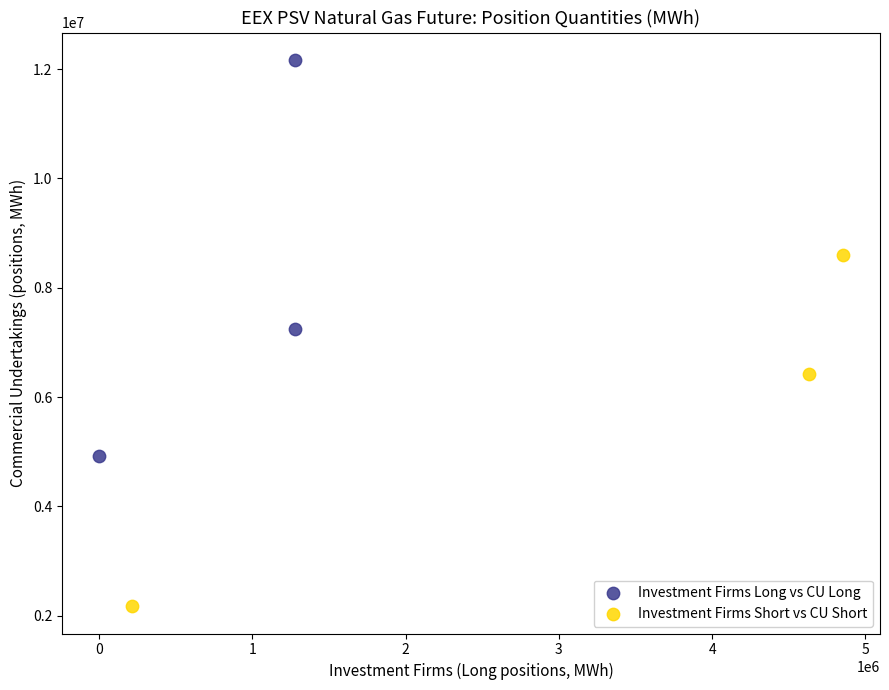

Which series contains the lowest Y value?

Investment Firms Short vs CU Short